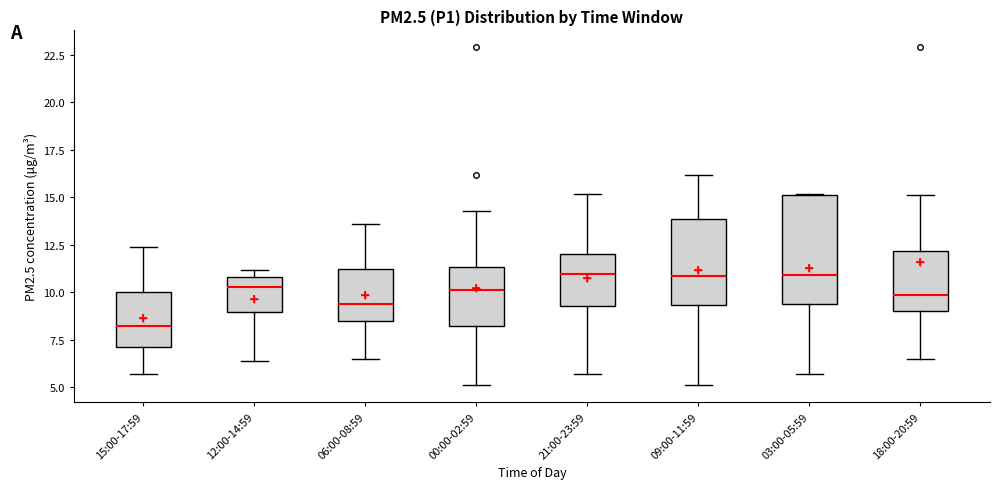

Where is the lower edge of the box for 15:00-17:59 on the y-axis? The values are not printed on the chart, so give them approximately, as read against the axis.

7.0